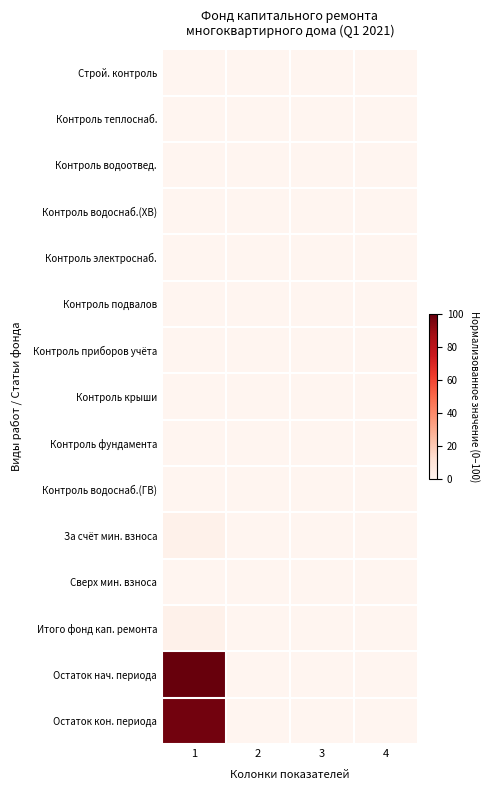

Which series has the largest range (max minus min)?

Остаток нач. периода